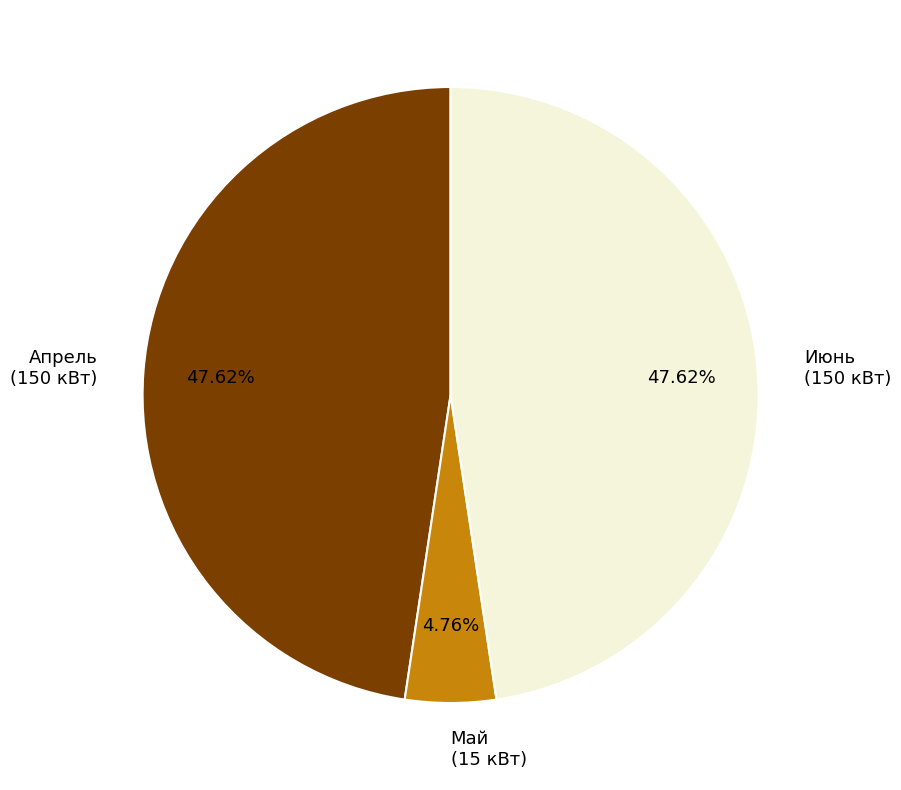

What percentage is the Май slice, to the nearest percent?

5%